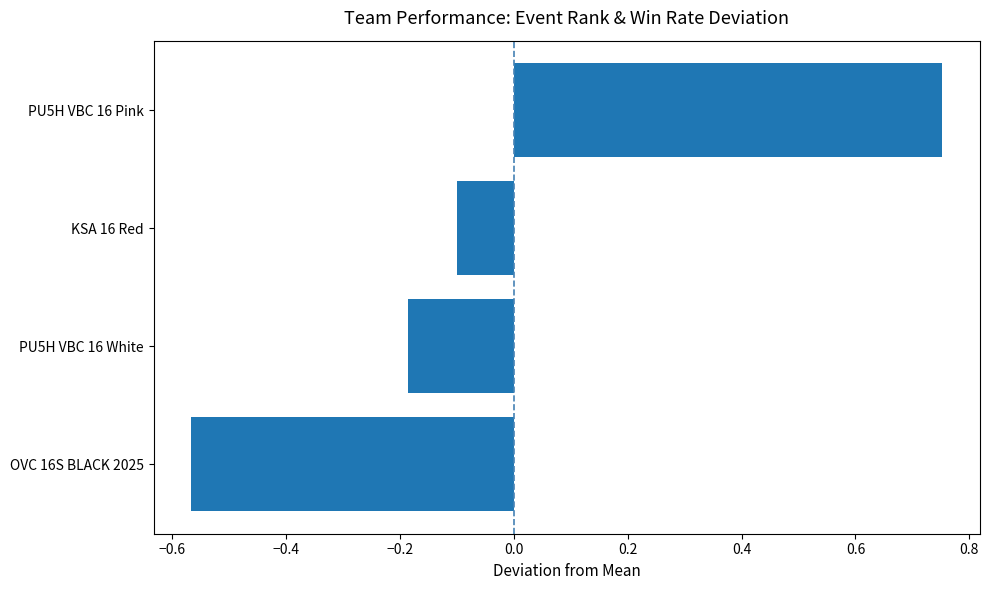

Rank the categories by value from highest to lowest.

PU5H VBC 16 Pink, KSA 16 Red, PU5H VBC 16 White, OVC 16S BLACK 2025